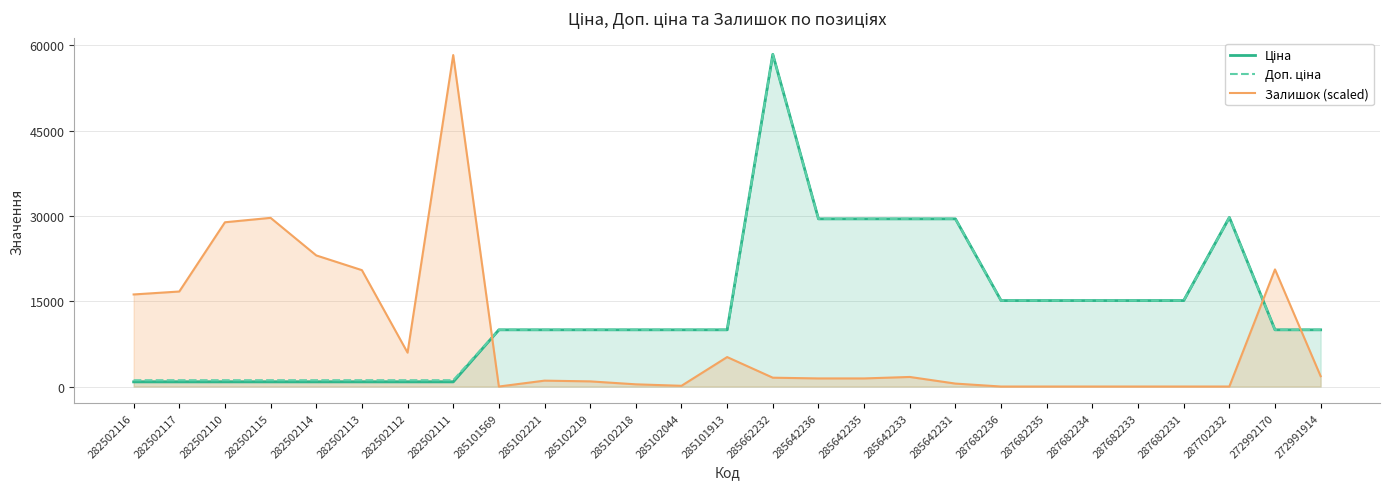

At which category is the sum across all series the highest?

285662232